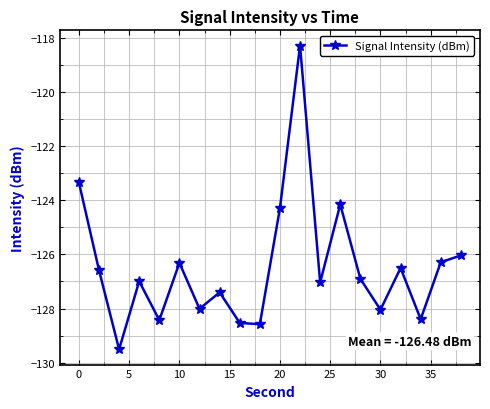

What is the greatest value displayed?

-118.3